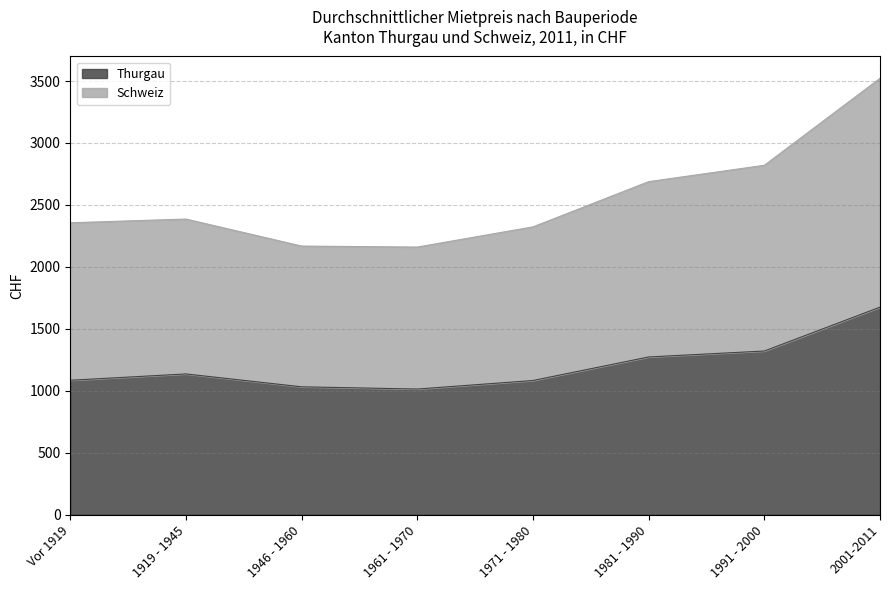

Which label corresponds to the smallest value in the chart?

1961 - 1970